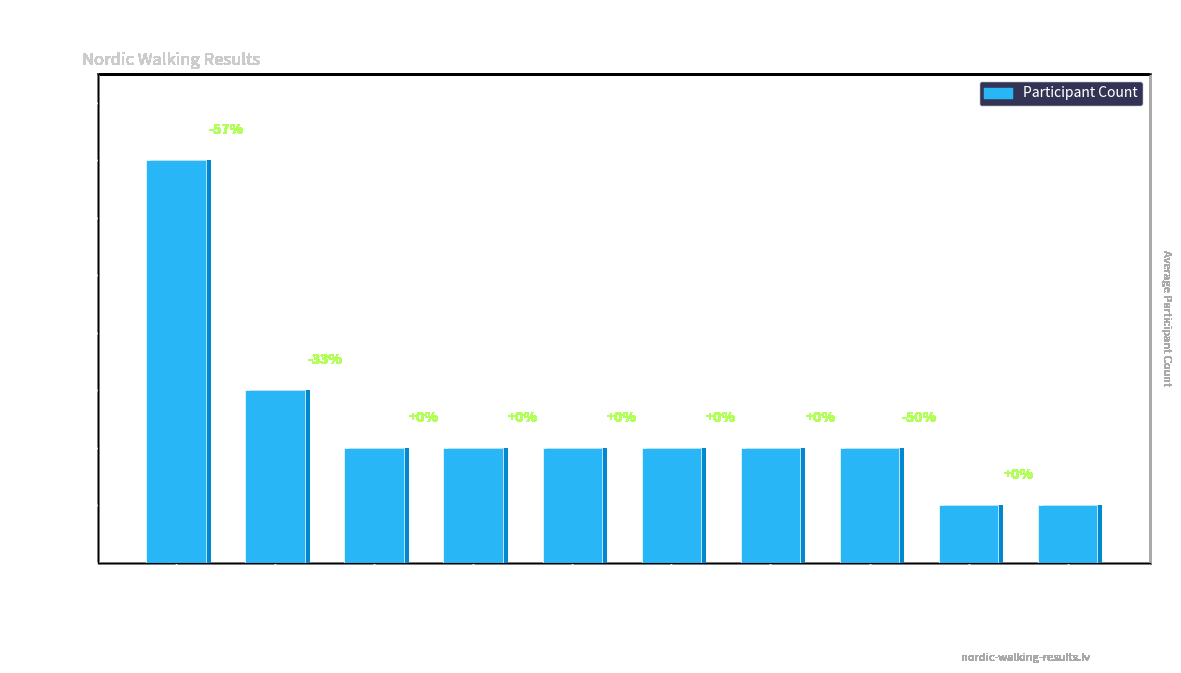

What is the minimum value shown in the chart?

1